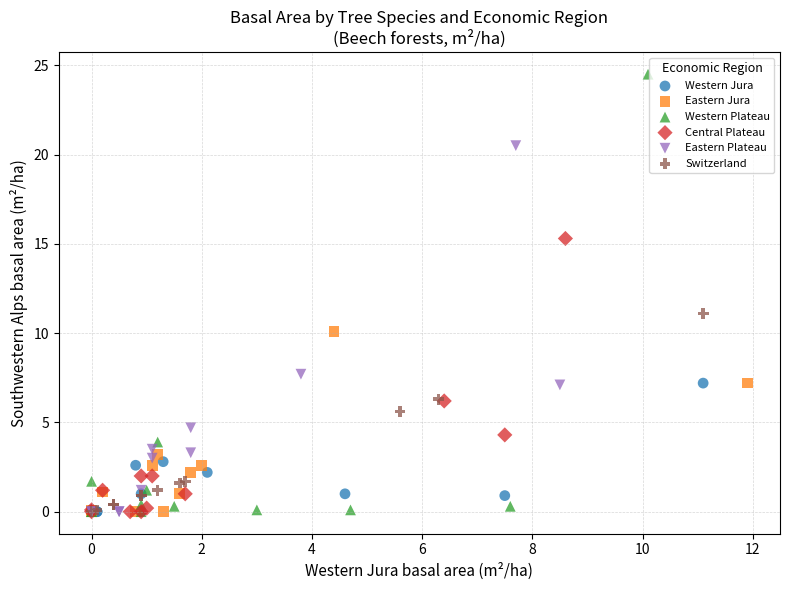

Which series reaches the maximum Y coordinate?

Western Plateau